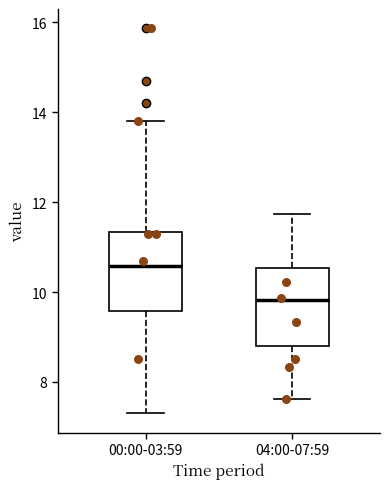

Reading left to right, read every box against the y-axis: the position of its median line, the range the box covers, and the ends of its whiskers. The values are not printed on the chart, so give them approximately, as read against the axis.

00:00-03:59: median 10.6, box 9.6 to 11.4, whiskers 7.4 to 13.8
04:00-07:59: median 9.8, box 8.8 to 10.6, whiskers 7.6 to 11.8